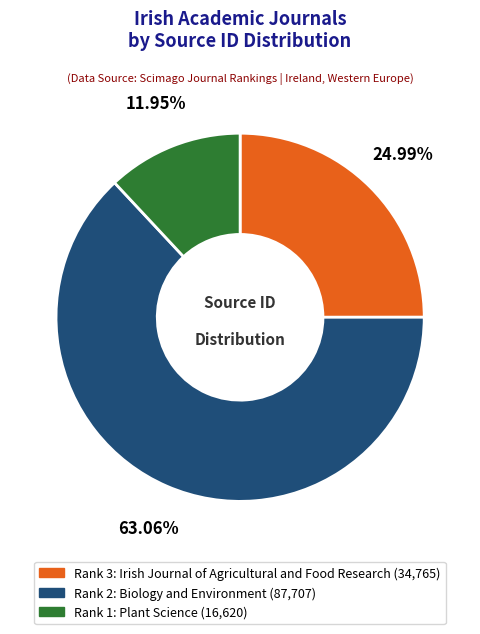

Count the number of slices in the pie.

3